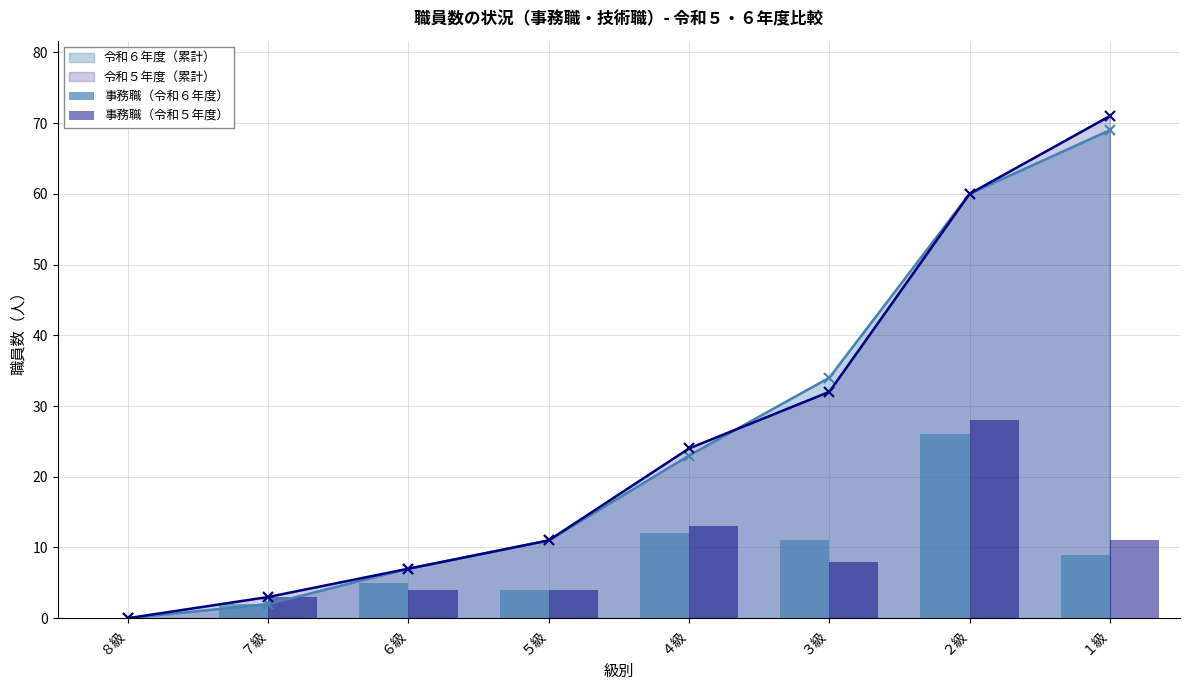

What is the value of the 事務職（令和５年度） bar at the 6th from the left?

8